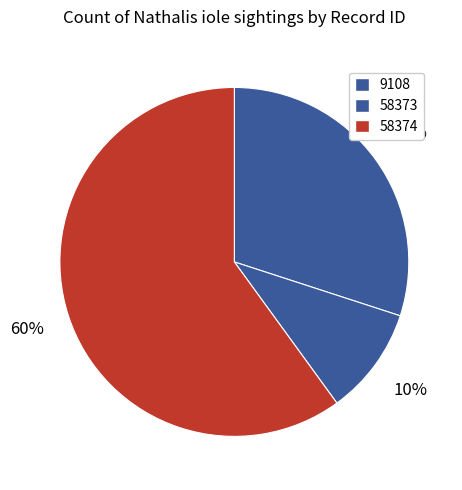

Count the number of slices in the pie.

3